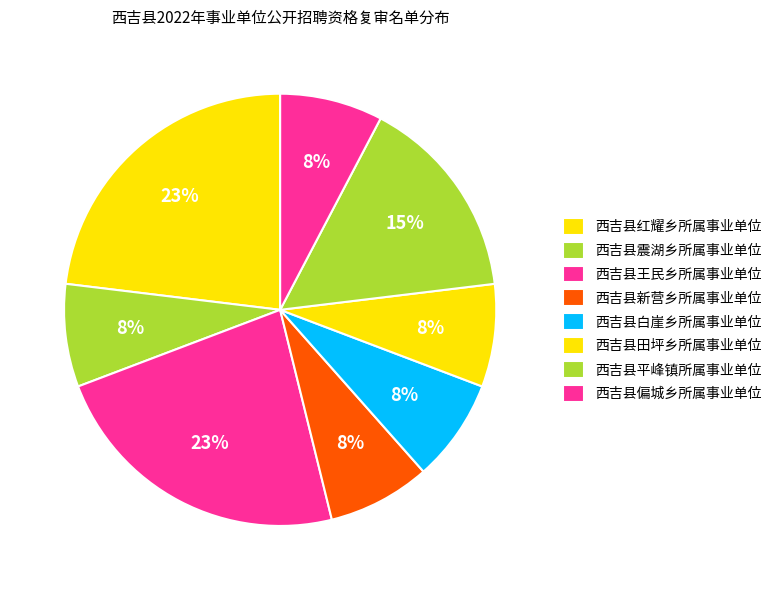

To the nearest percent, what percentage of the pie is 西吉县王民乡所属事业单位?

23%